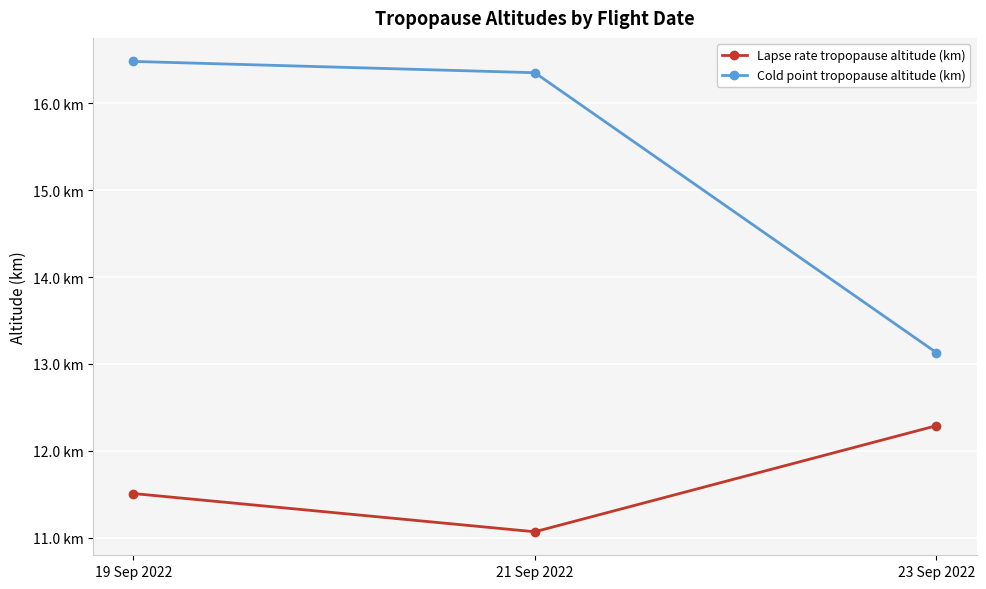

What are all the series names shown in the legend?

Lapse rate tropopause altitude (km), Cold point tropopause altitude (km)